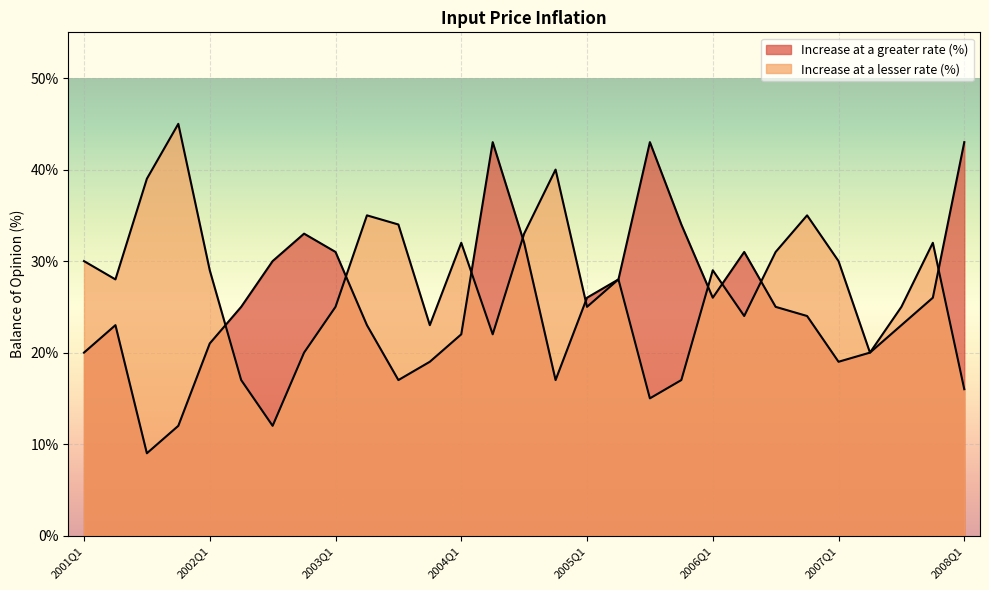

Between 2002Q2 and 2008Q1, which series saw the biggest shift?

Increase at a greater rate (%)